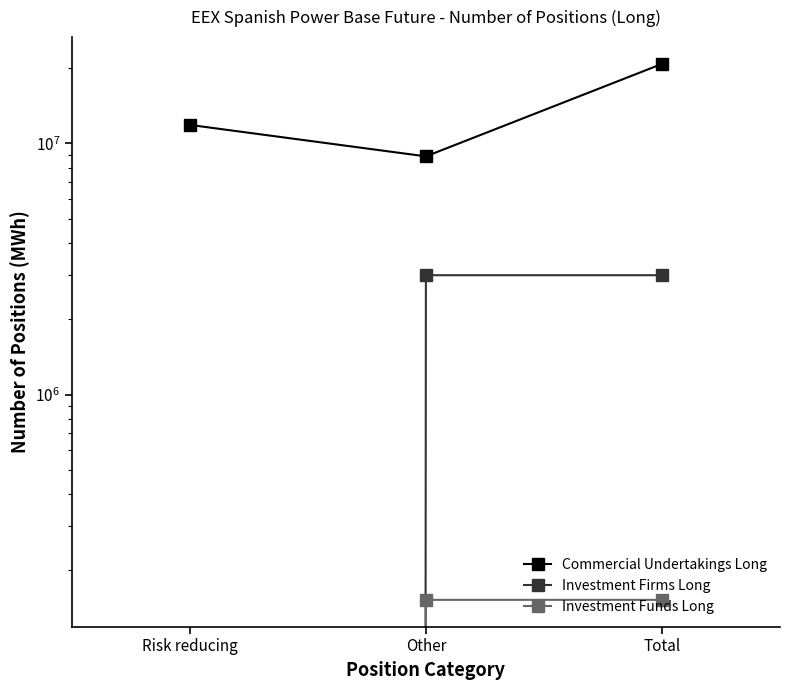

Which series has the largest total across all categories?

Commercial Undertakings Long